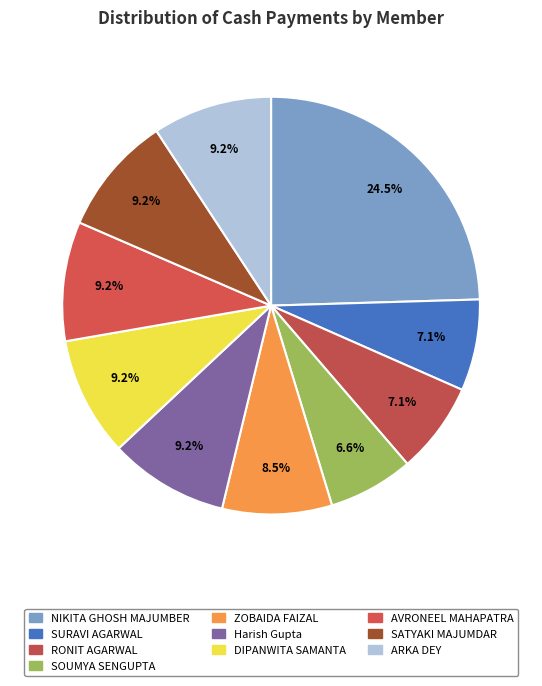

To the nearest percent, what is the difference between the largest and smallest slice percentages?

18%